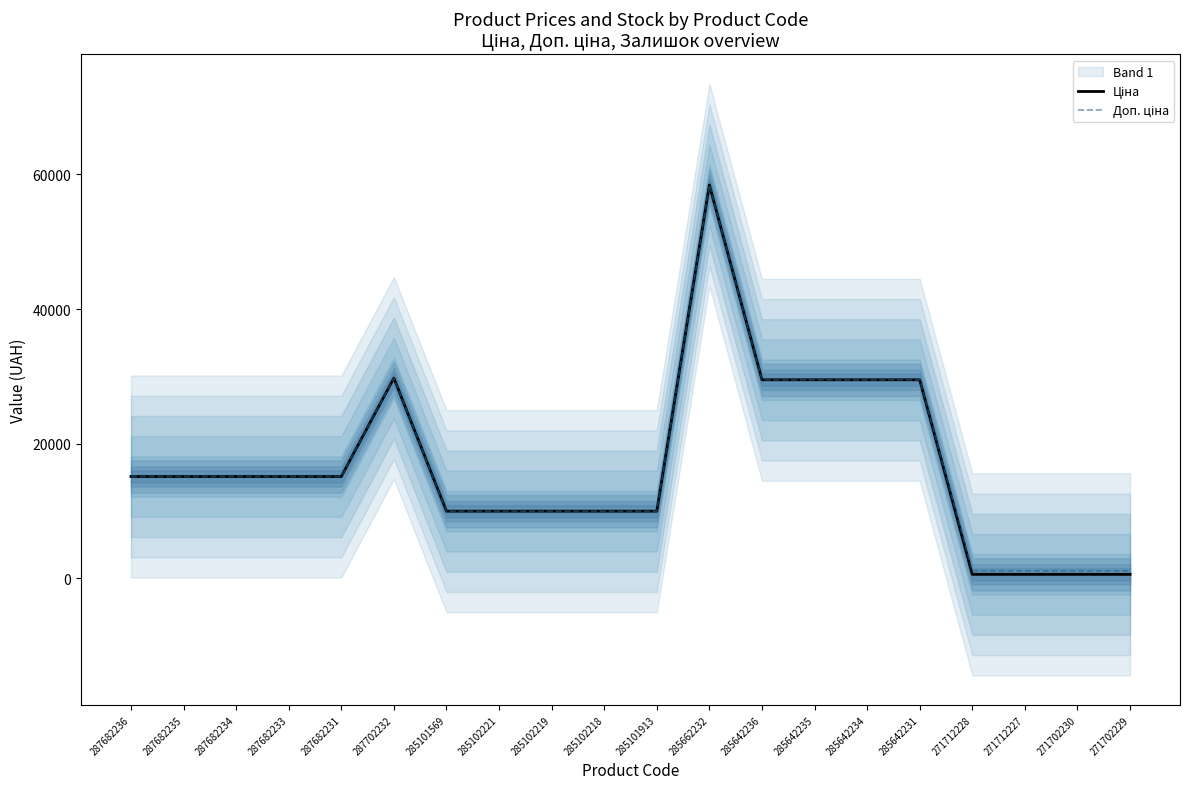

True or false: Доп. ціна and Ціна intersect in this chart.

False